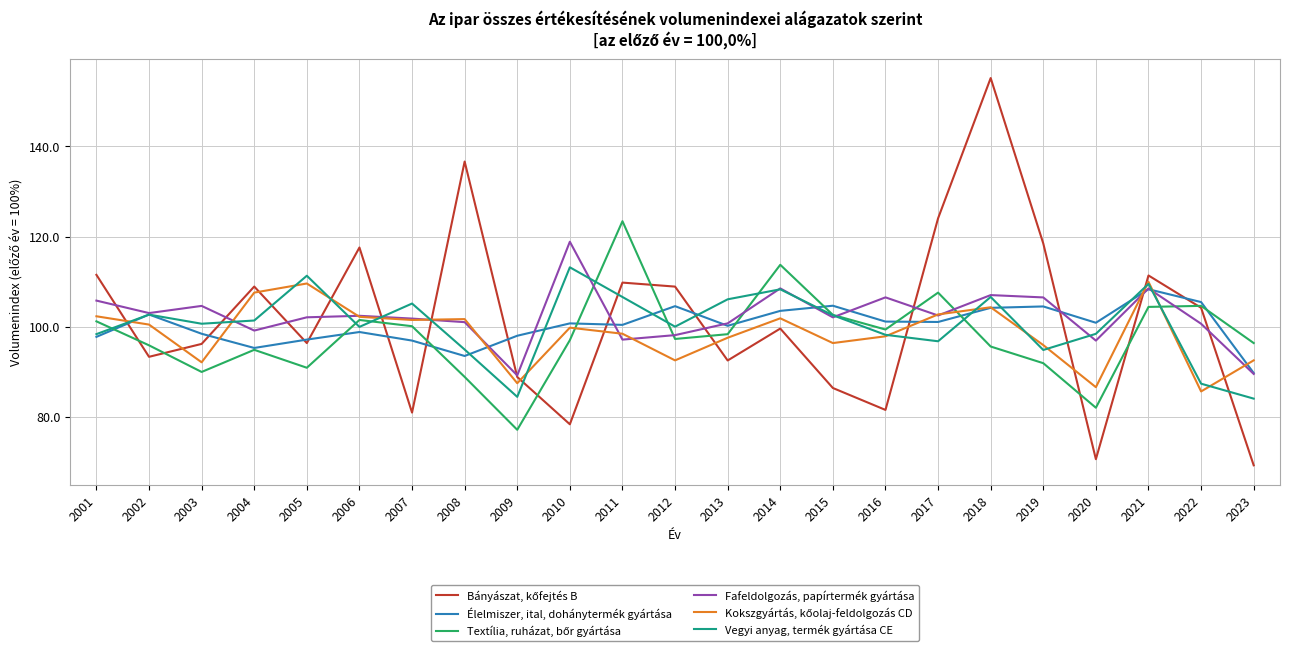

The Fafeldolgozás, papírtermék gyártása series shows 108.5 at 2014. True or false?

True